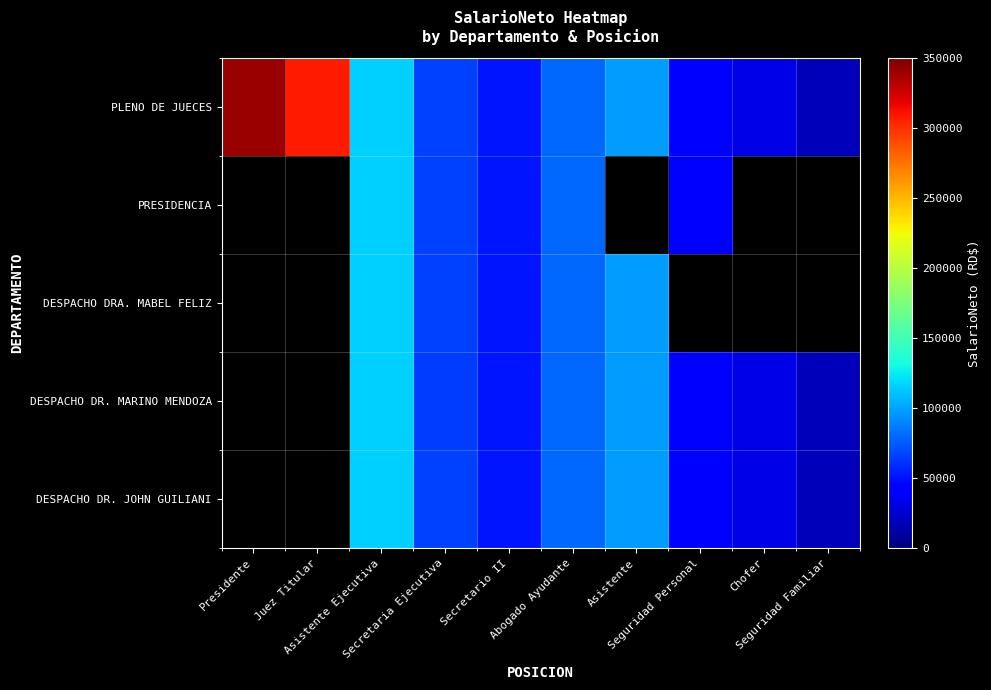

The value of PLENO DE JUECES at Secretario II is 22867.8. True or false?

False